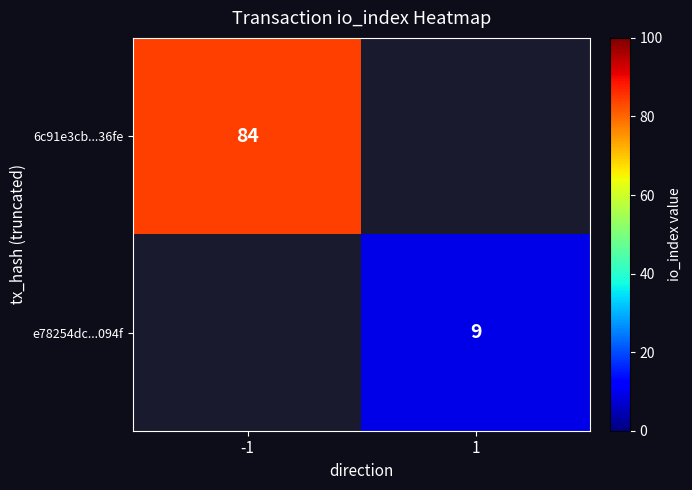

The value of e78254dc...094f at 1 is 14. True or false?

False